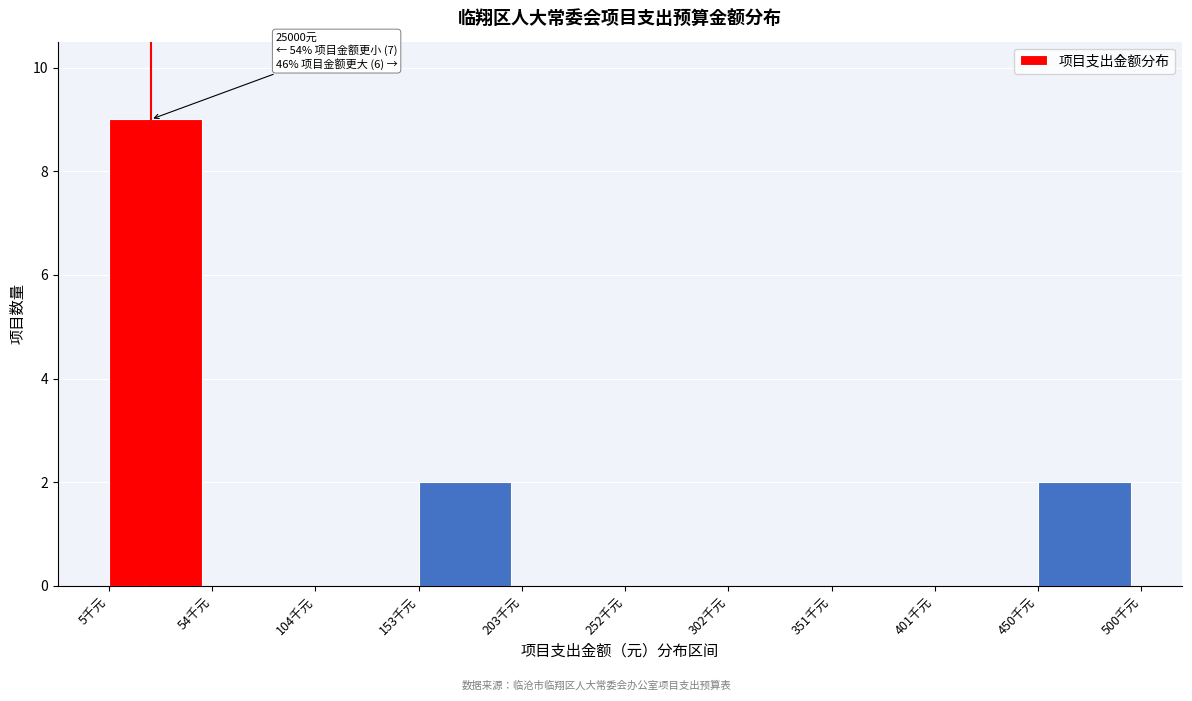

Reading left to right, transcribe all the data shown in this chart.

5千元=9	54千元=0	104千元=0	153千元=2	203千元=0	252千元=0	302千元=0	351千元=0	401千元=0	450千元=2